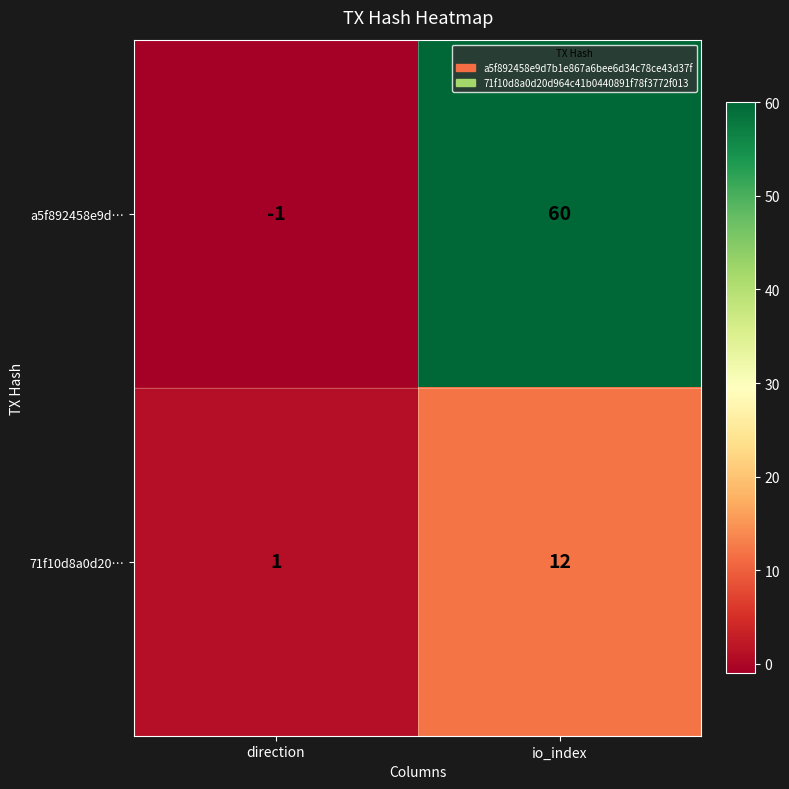

Reading left to right, what are all the values shown in this chart?

a5f892458e9d…: direction=-1	io_index=60
71f10d8a0d20…: direction=1	io_index=12